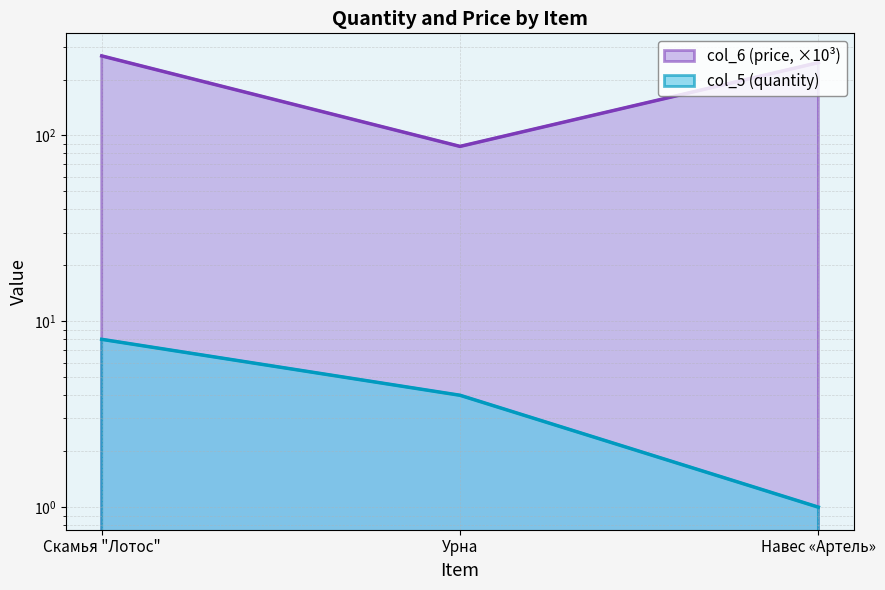

Is it true that col_6 equals 246.7 at Навес «Артель»?

True